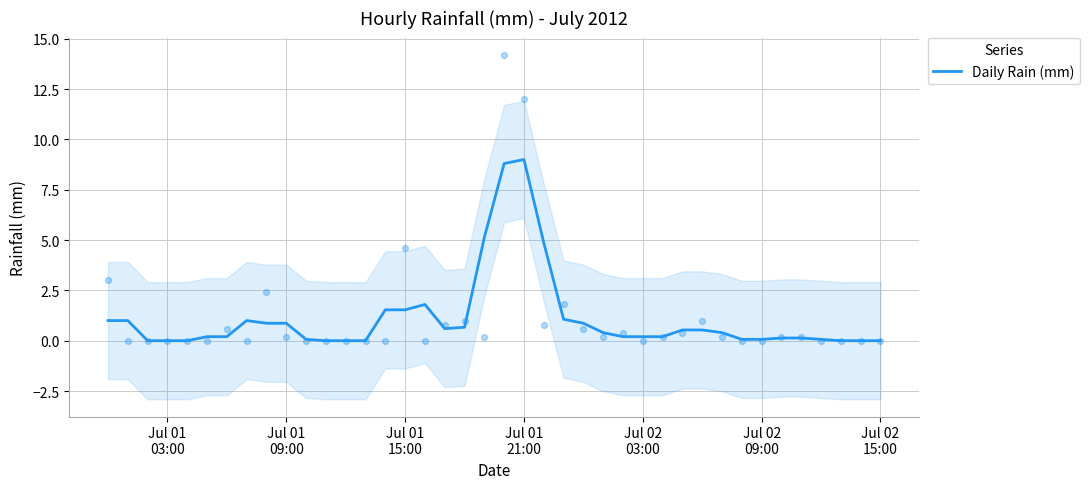

What is the highest value of the Daily Rain (mm) series?

9.0